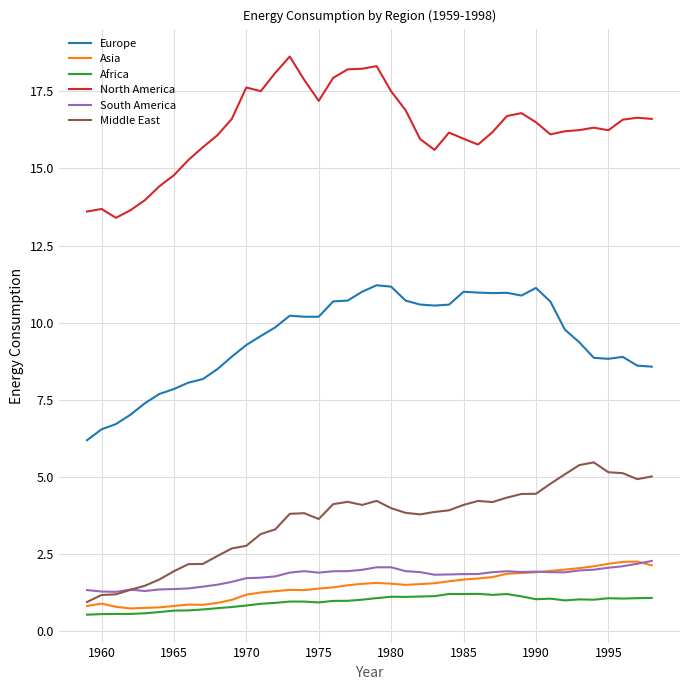

Which series has the largest range (max minus min)?

North America